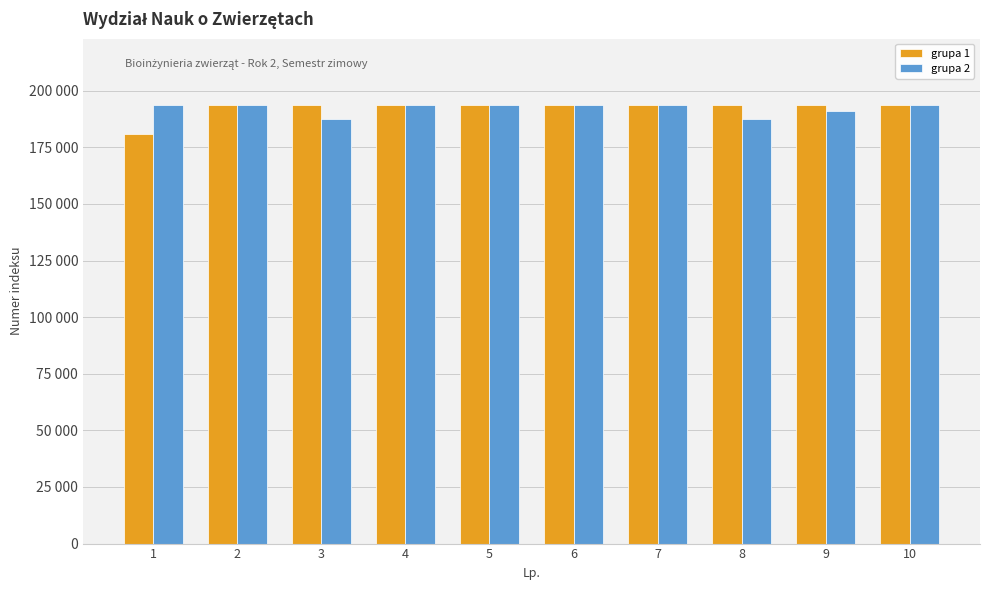

Which series has the widest spread of values?

grupa 1